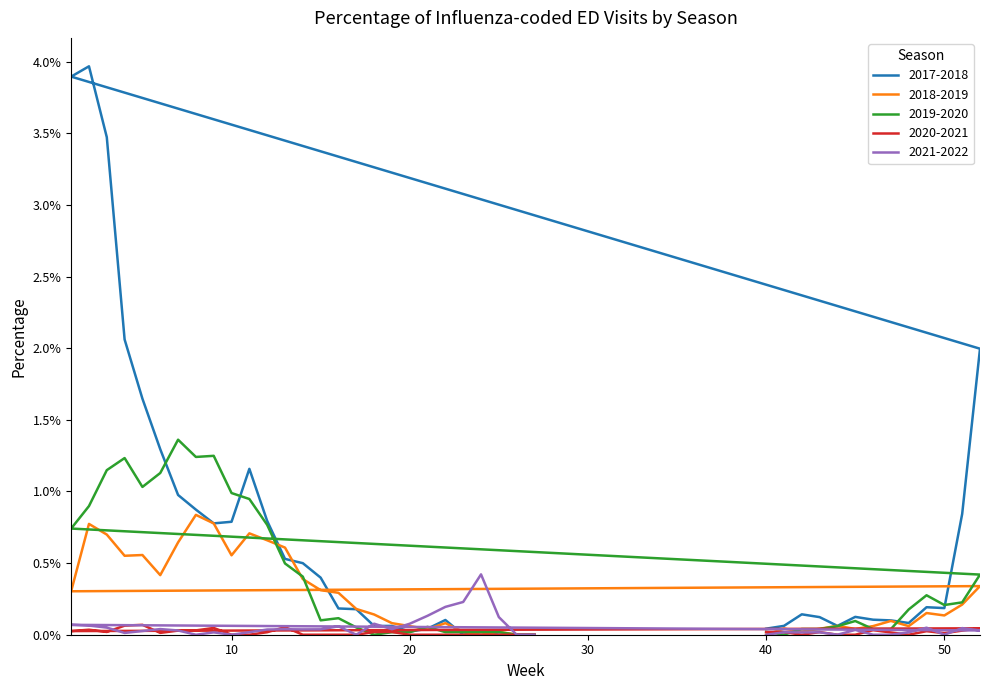

What is the sum of all 2021-2022 values?

2.0